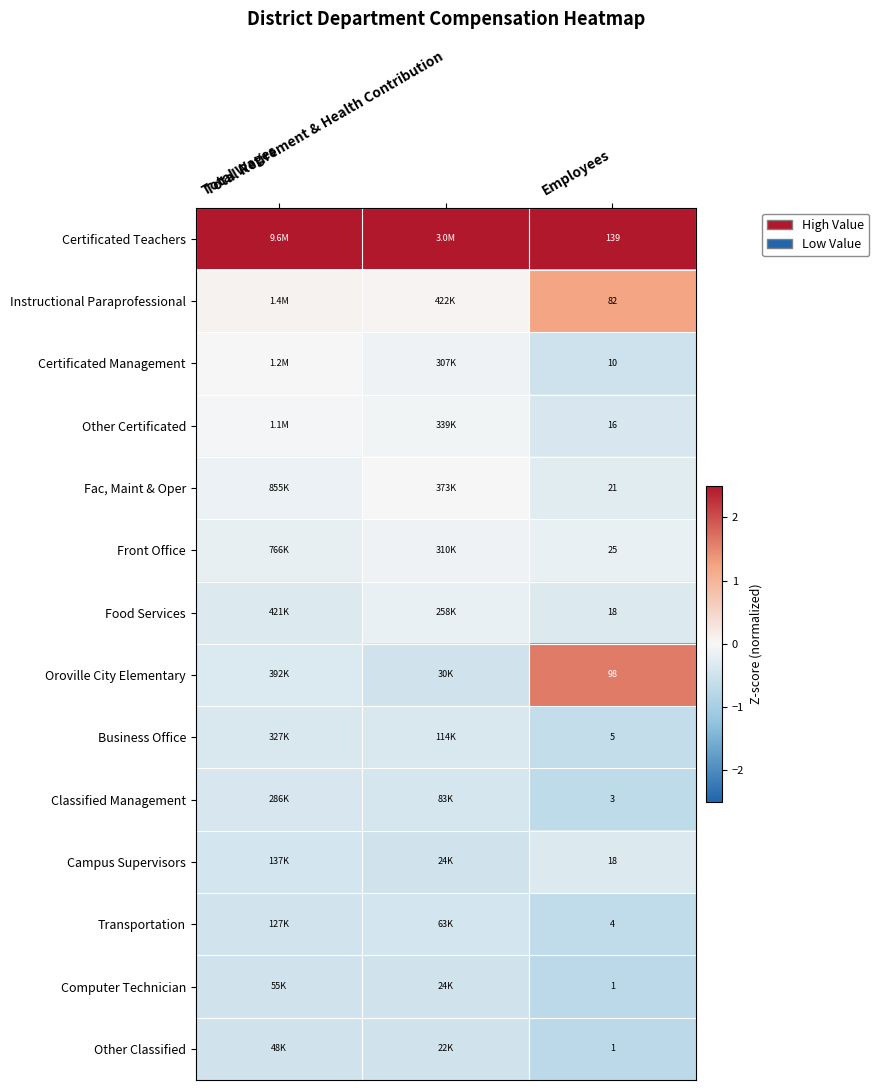

At how many categories does at least one series exceed 0?

3